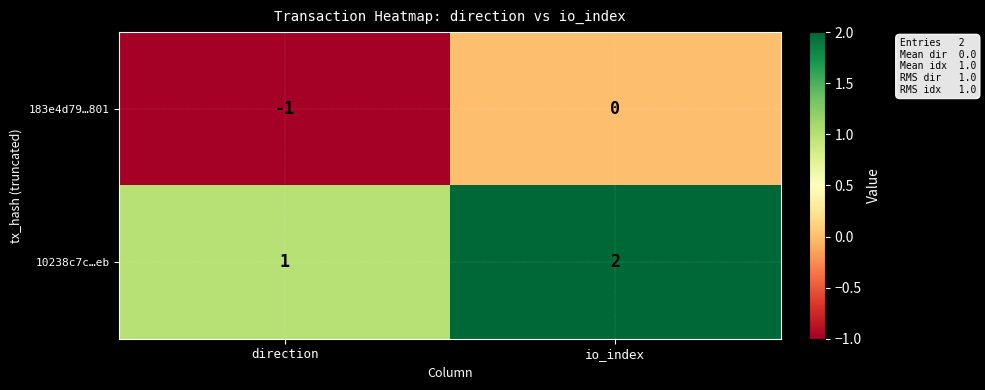

Is it true that 183e4d79…801 equals 0 at direction?

False